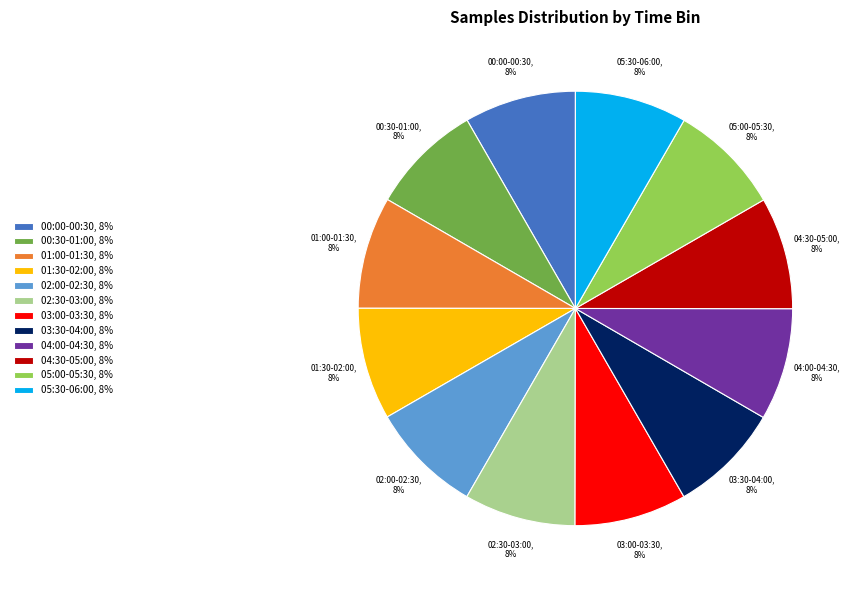

To the nearest percent, what portion does 02:30-03:00 represent?

8%